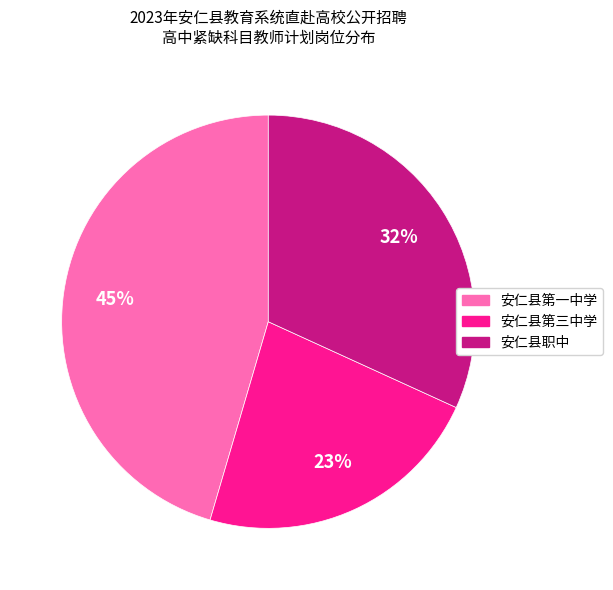

Between 安仁县第一中学 and 安仁县第三中学, which is larger?

安仁县第一中学